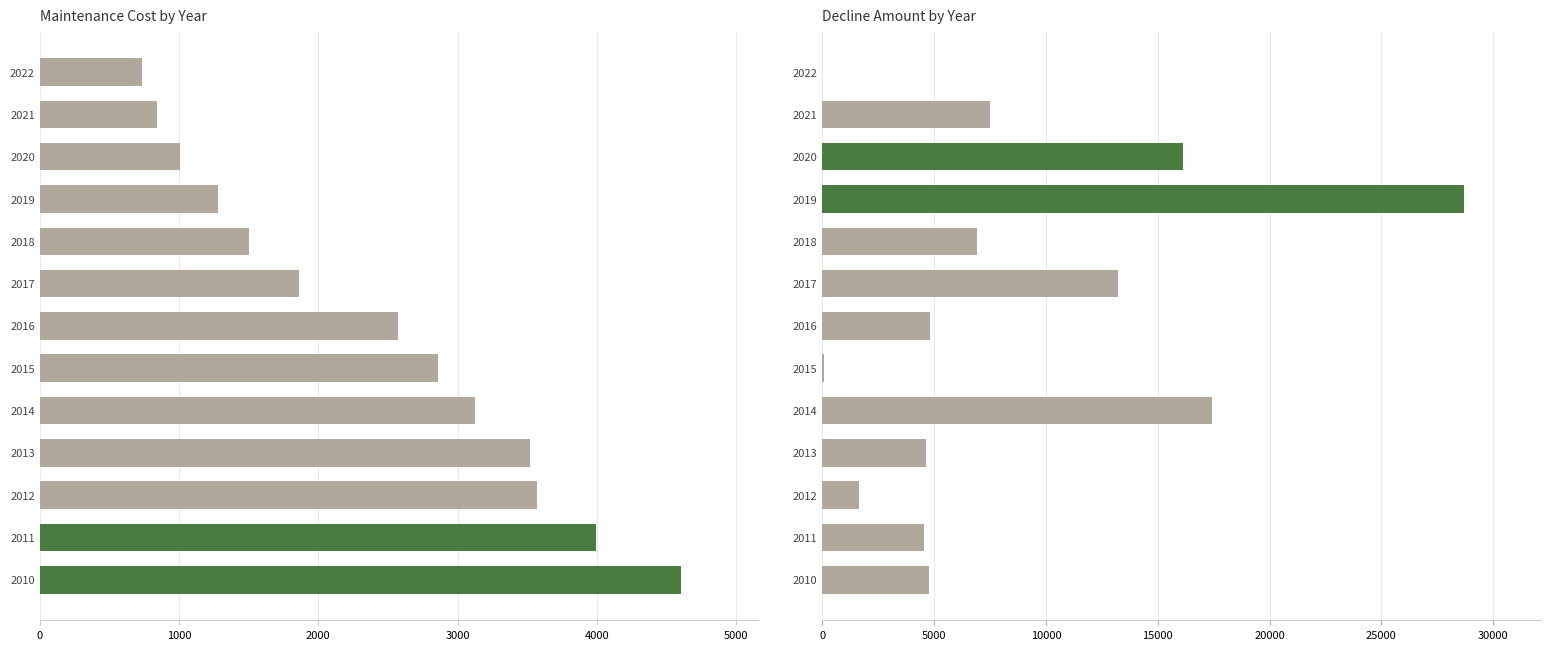

What is the minimum value for Maintenance?

734